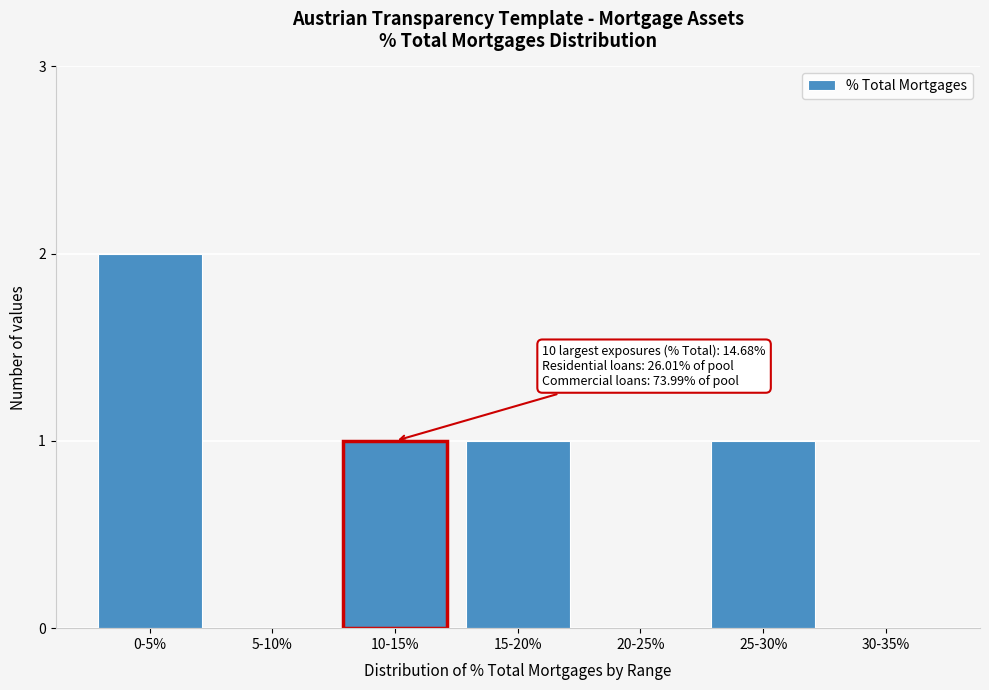

Reading right to left, transcribe all the data shown in this chart.

30-35%=0	25-30%=1	20-25%=0	15-20%=1	10-15%=1	5-10%=0	0-5%=2